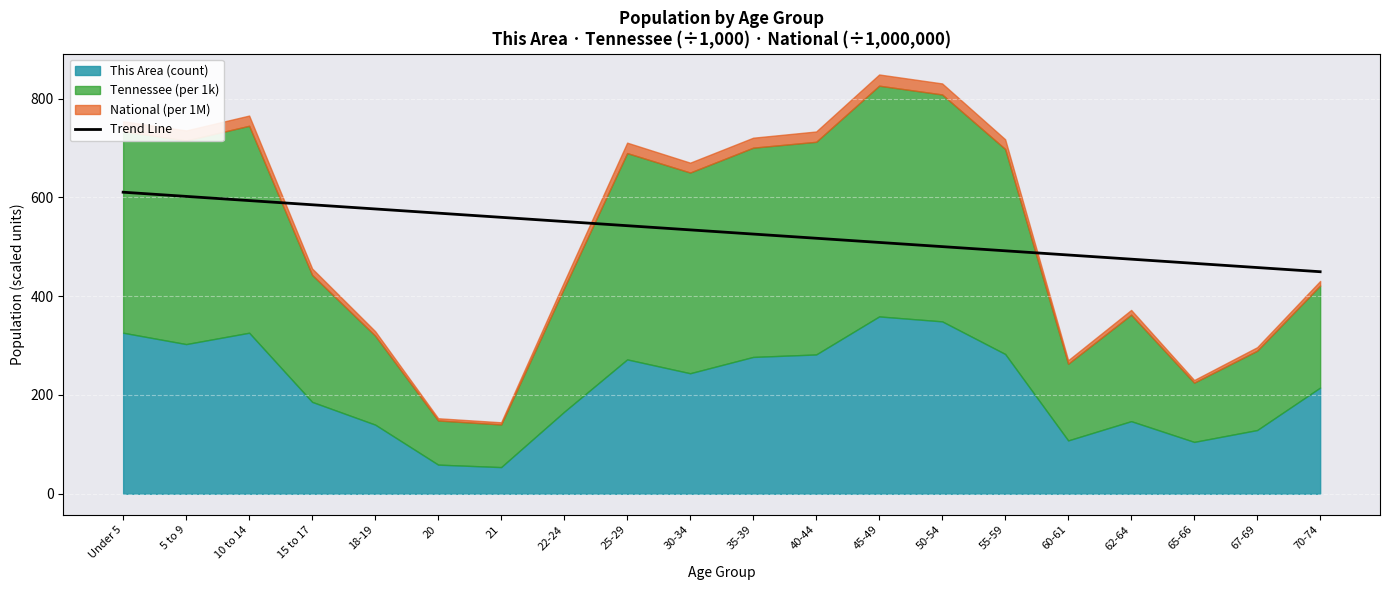

Which label corresponds to the smallest value in the chart?

70-74